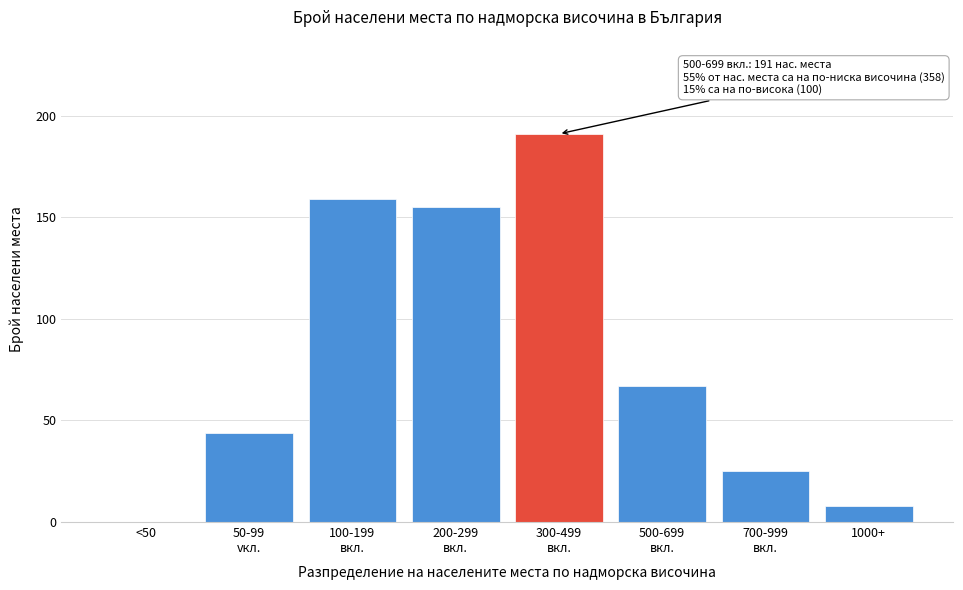

What is the sum of all values?

649